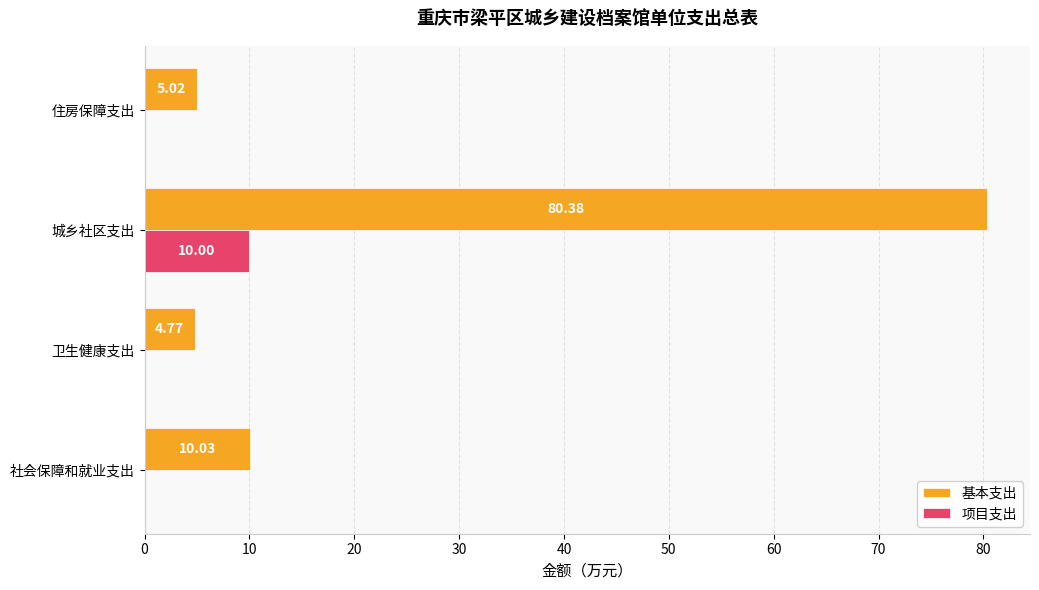

Which series changed the most between 卫生健康支出 and 城乡社区支出?

基本支出